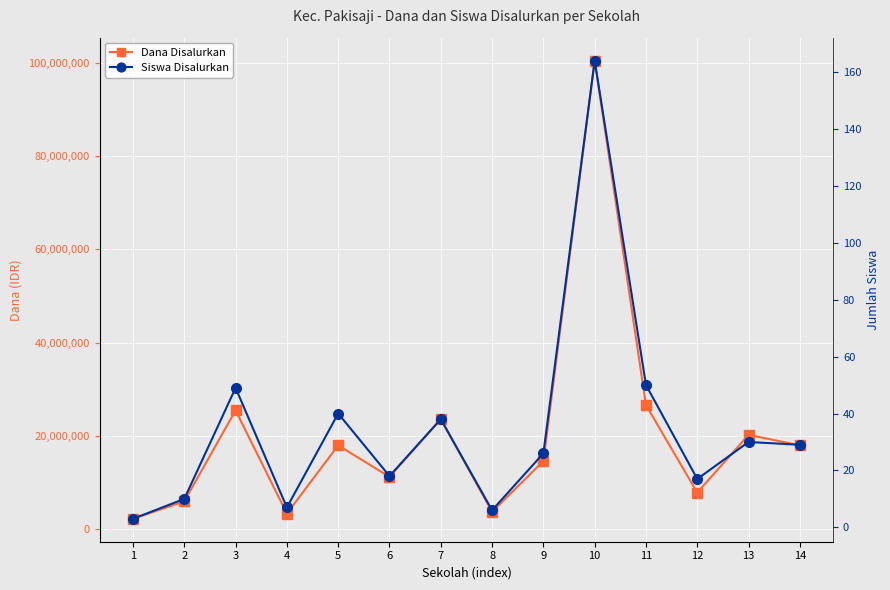

What is the maximum value shown in the chart?

100500000